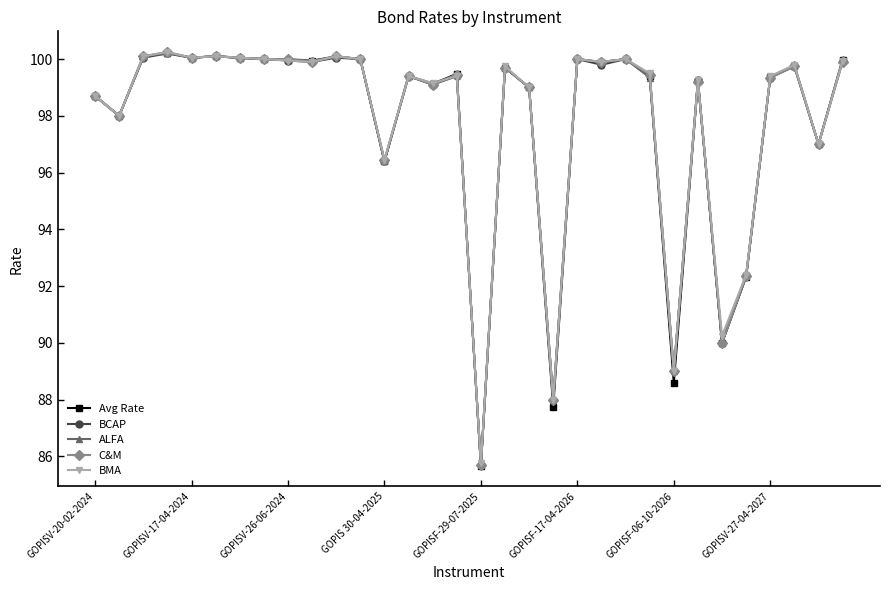

What is the lowest value of the BMA series?

85.8